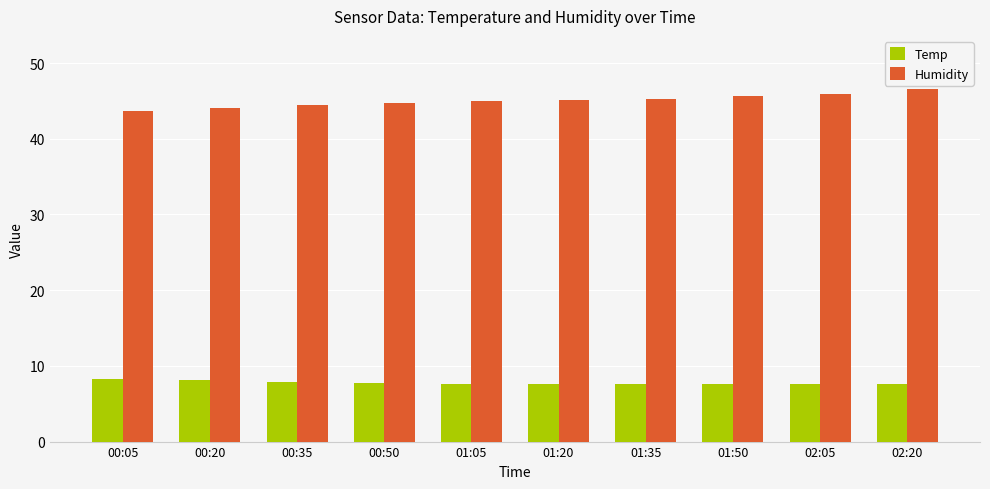

What is the highest value of the Humidity series?

46.6